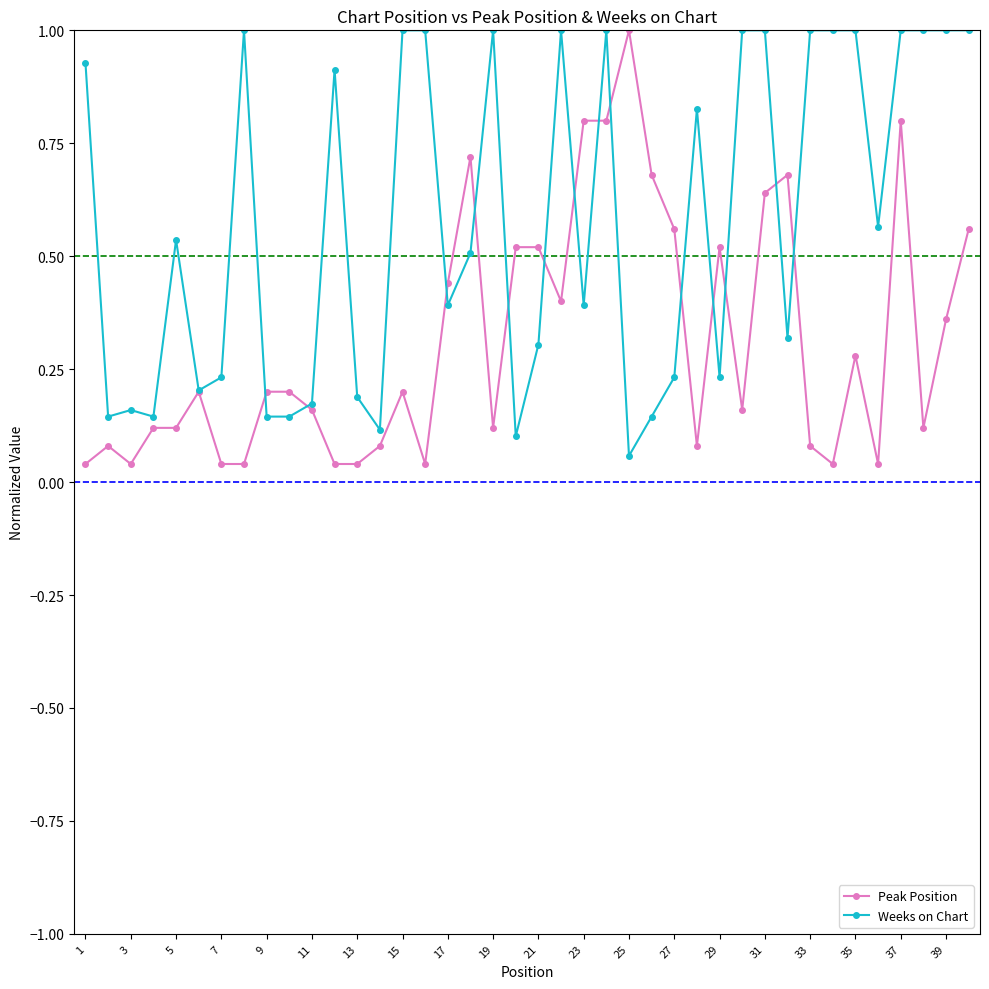

List the series in order of their overall mean, highest first.

Weeks on Chart, Peak Position